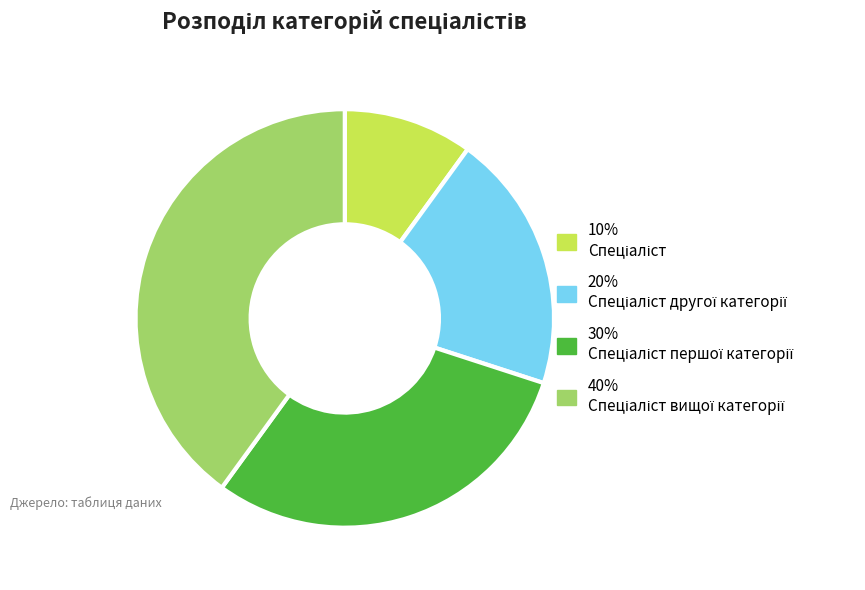

Is there a majority slice in this chart?

No